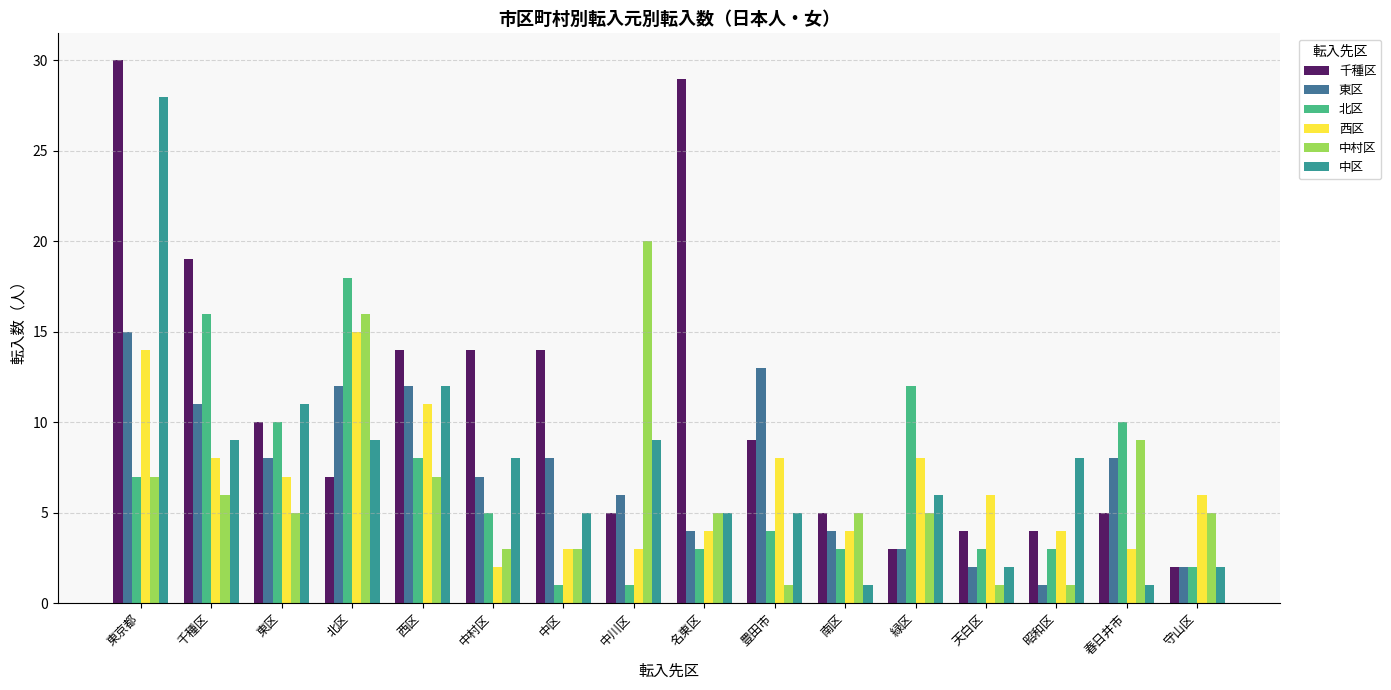

The 北区 series shows 20 at 緑区. True or false?

False